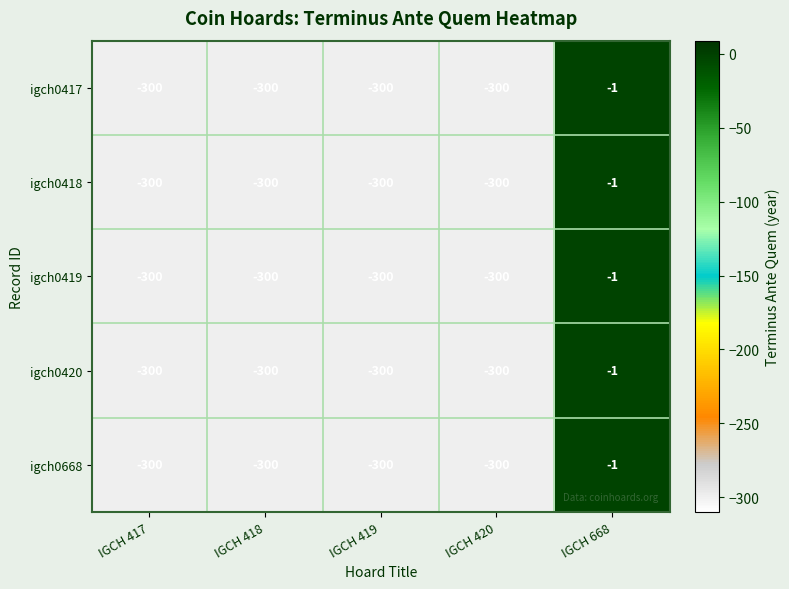

What is the total value across all series at IGCH 419?

-1500